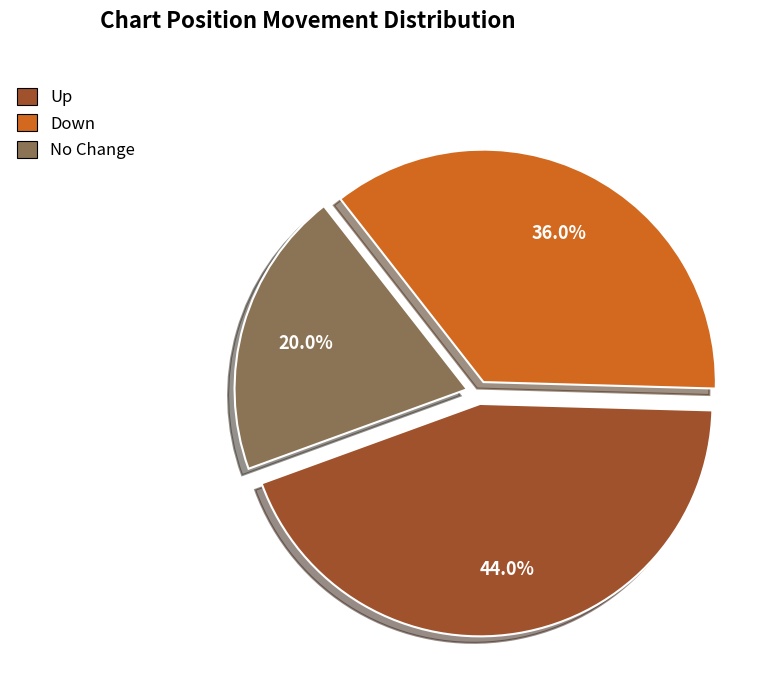

Is there any slice that represents more than half of the pie?

No